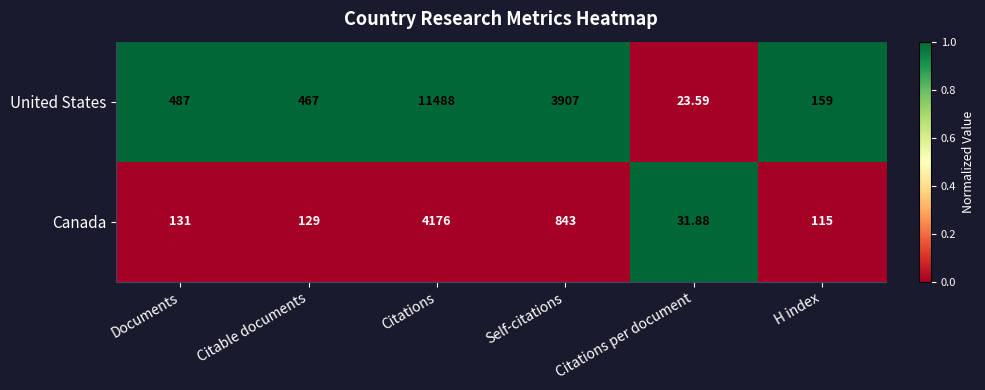

Where is Canada nearest to the value 2103?

Self-citations